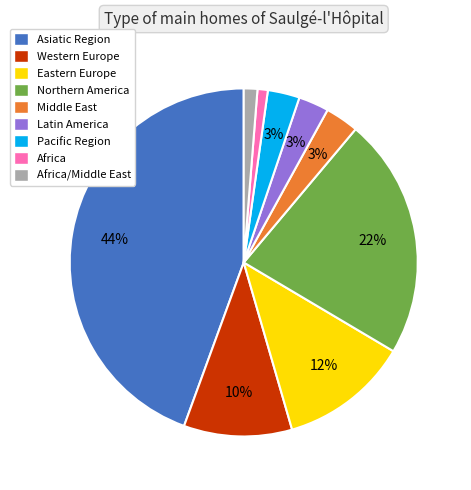

Is there a majority slice in this chart?

No